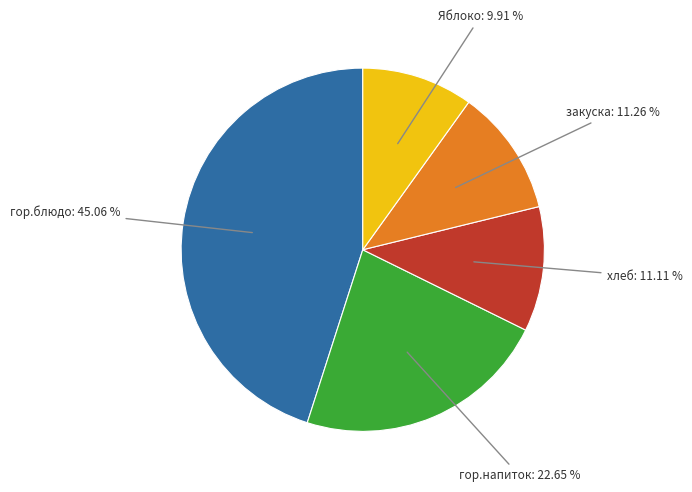

What is the total percentage of закуска and хлеб?

22.4%